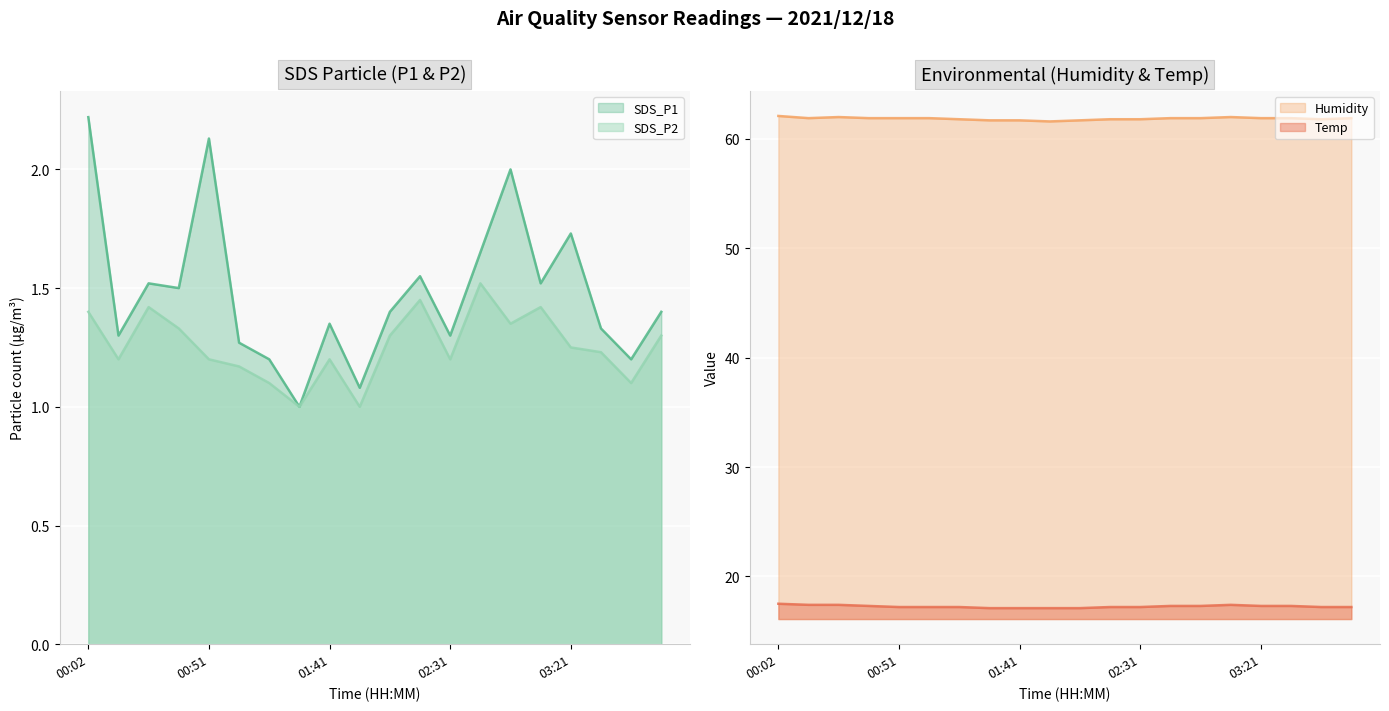

True or false: Humidity and SDS_P2 cross at least once.

False